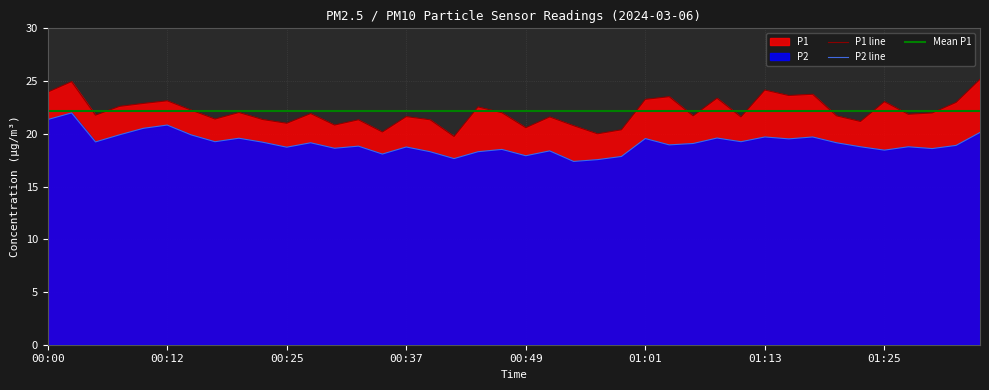

Where is the first local maximum for P1?

00:03